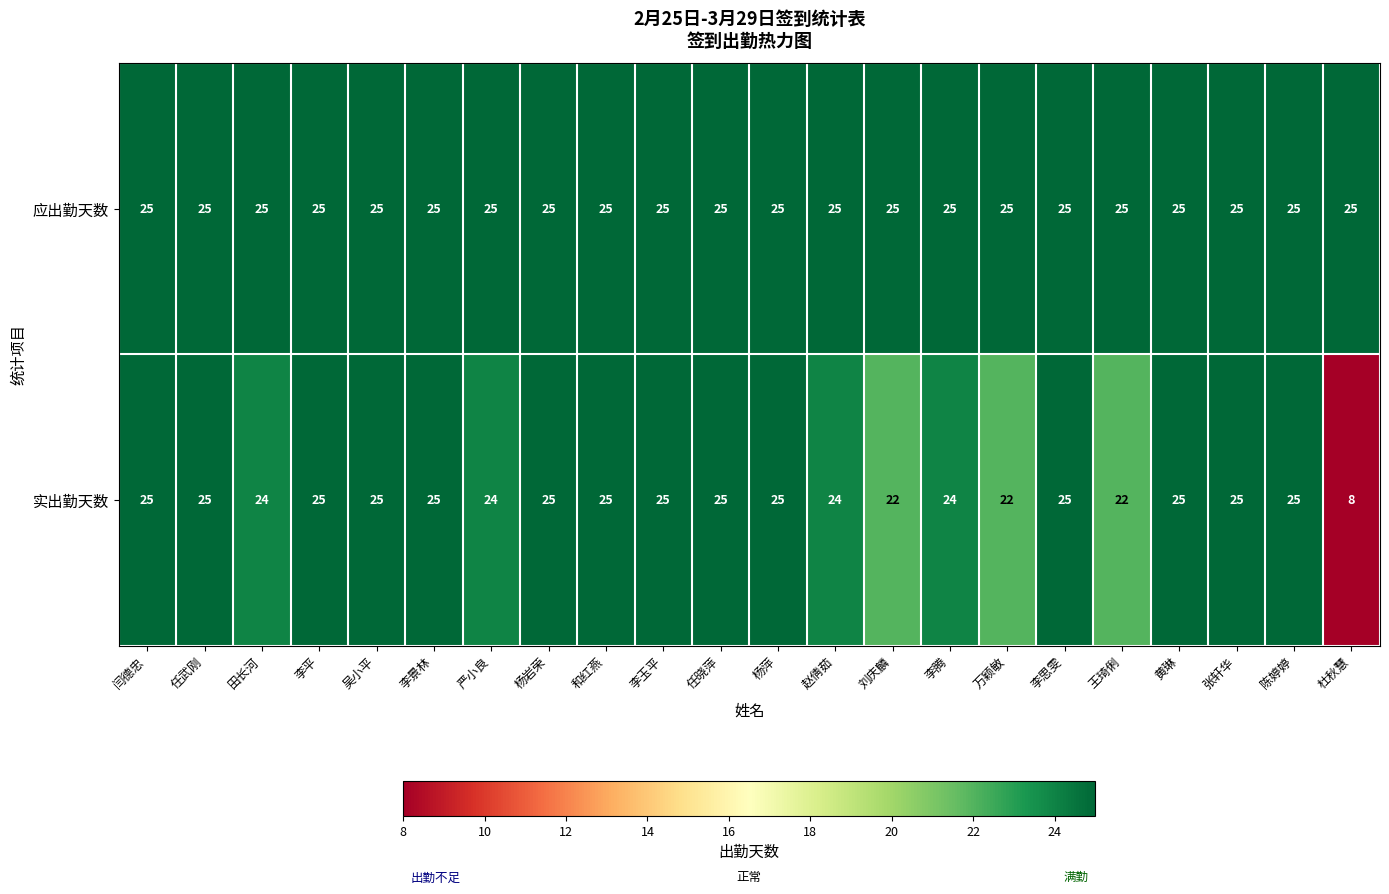

What is the maximum value for 应出勤天数?

25